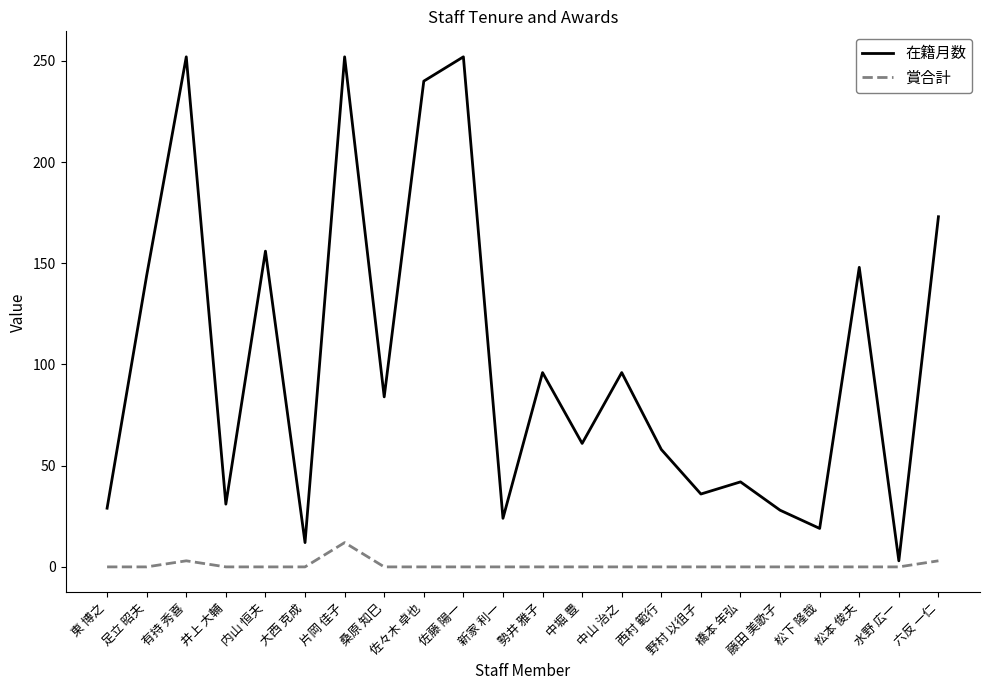

What is the difference between the highest and lowest values at 大西 克成?

12